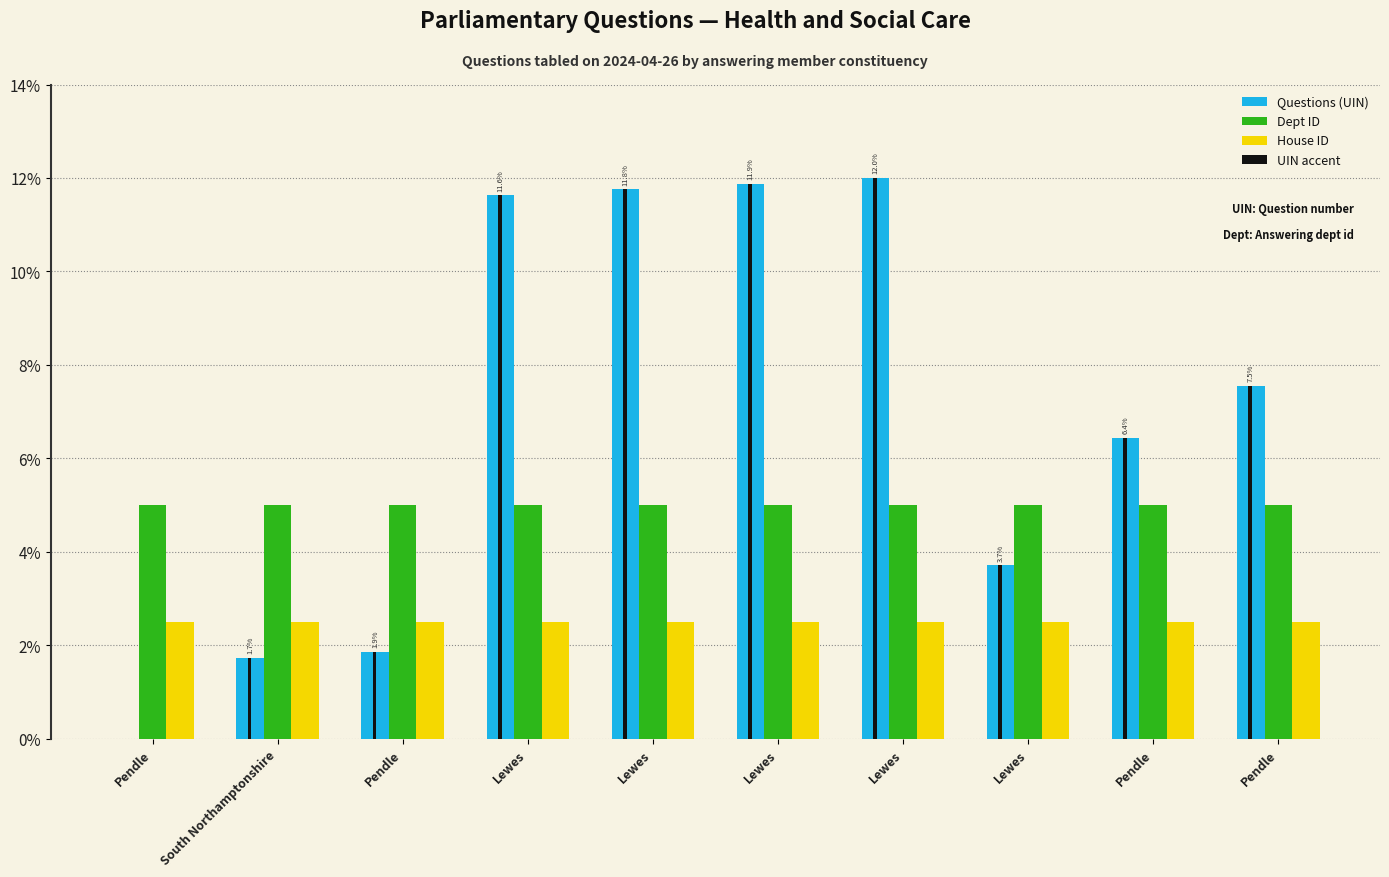

Are the bars horizontal?

No